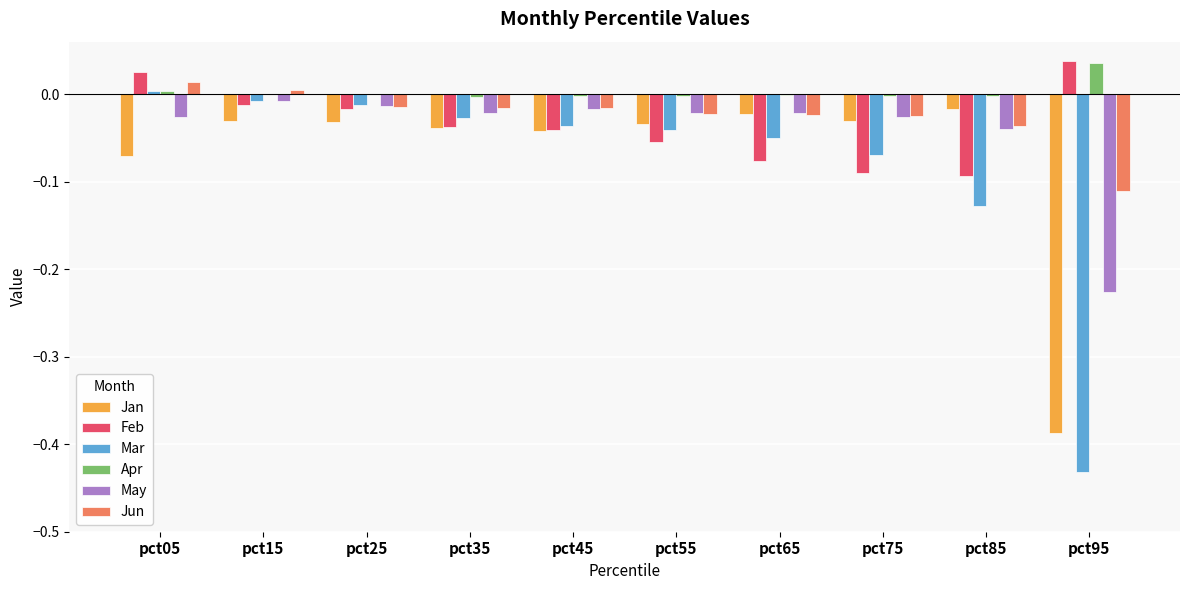

What is the sum of all Jan values?

-0.7